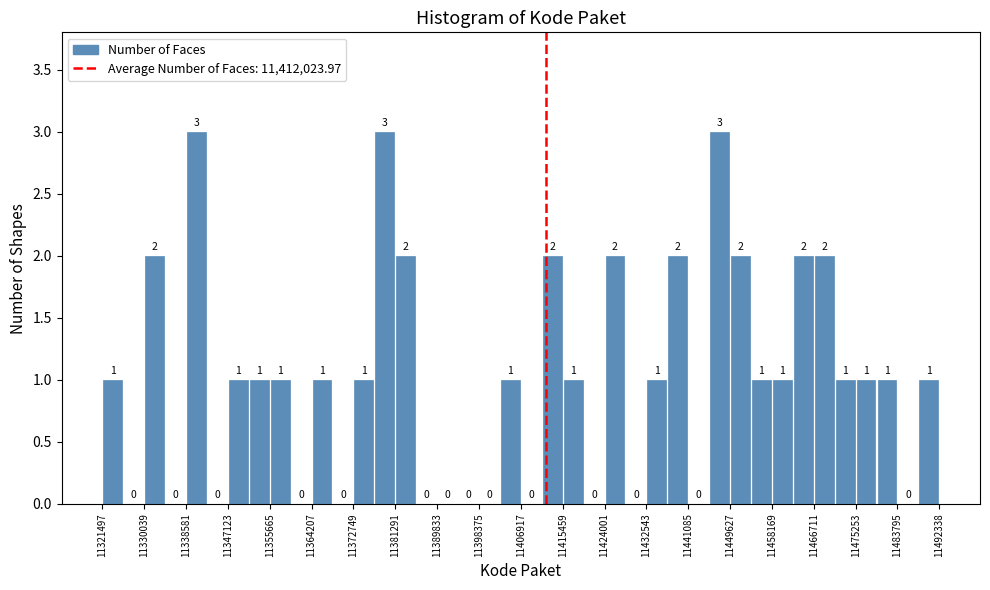

Reading left to right, list every bar in this chart as the range it spans on the x-axis followed by its height. The bar edges are not printed on the chart, so give them approximately, as read against the axis.

11321000 to 11326000: 1
11326000 to 11330000: 0
11330000 to 11334000: 2
11334000 to 11339000: 0
11339000 to 11343000: 3
11343000 to 11347000: 0
11347000 to 11351000: 1
11351000 to 11356000: 1
11356000 to 11360000: 1
11360000 to 11364000: 0
11364000 to 11368000: 1
11368000 to 11373000: 0
11373000 to 11377000: 1
11377000 to 11381000: 3
11381000 to 11386000: 2
11386000 to 11390000: 0
11390000 to 11394000: 0
11394000 to 11398000: 0
11398000 to 11403000: 0
11403000 to 11407000: 1
11407000 to 11411000: 0
11411000 to 11415000: 2
11415000 to 11420000: 1
11420000 to 11424000: 0
11424000 to 11428000: 2
11428000 to 11433000: 0
11433000 to 11437000: 1
11437000 to 11441000: 2
11441000 to 11445000: 0
11445000 to 11450000: 3
11450000 to 11454000: 2
11454000 to 11458000: 1
11458000 to 11462000: 1
11462000 to 11467000: 2
11467000 to 11471000: 2
11471000 to 11475000: 1
11475000 to 11480000: 1
11480000 to 11484000: 1
11484000 to 11488000: 0
11488000 to 11492000: 1